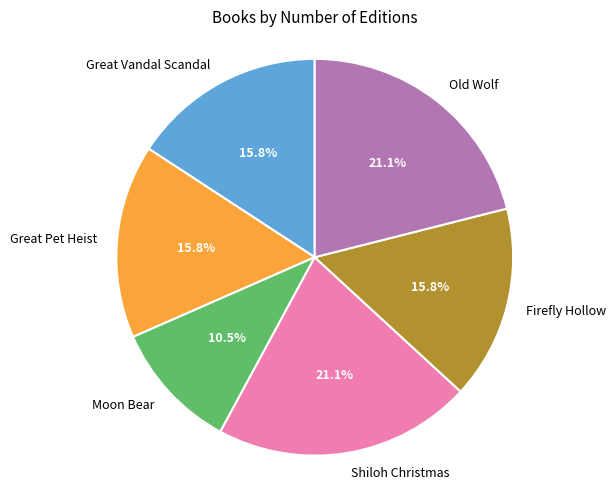

Which slice is the smallest?

Moon Bear